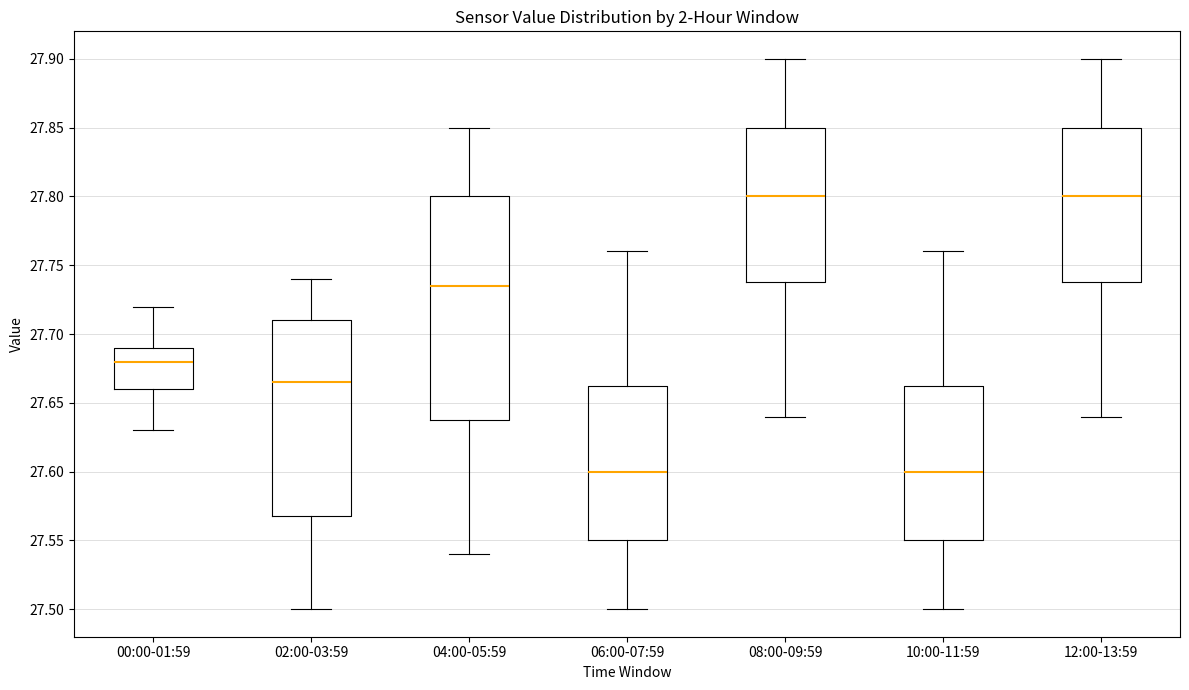

Which box is the tallest, from its lower edge to its upper edge?

04:00-05:59